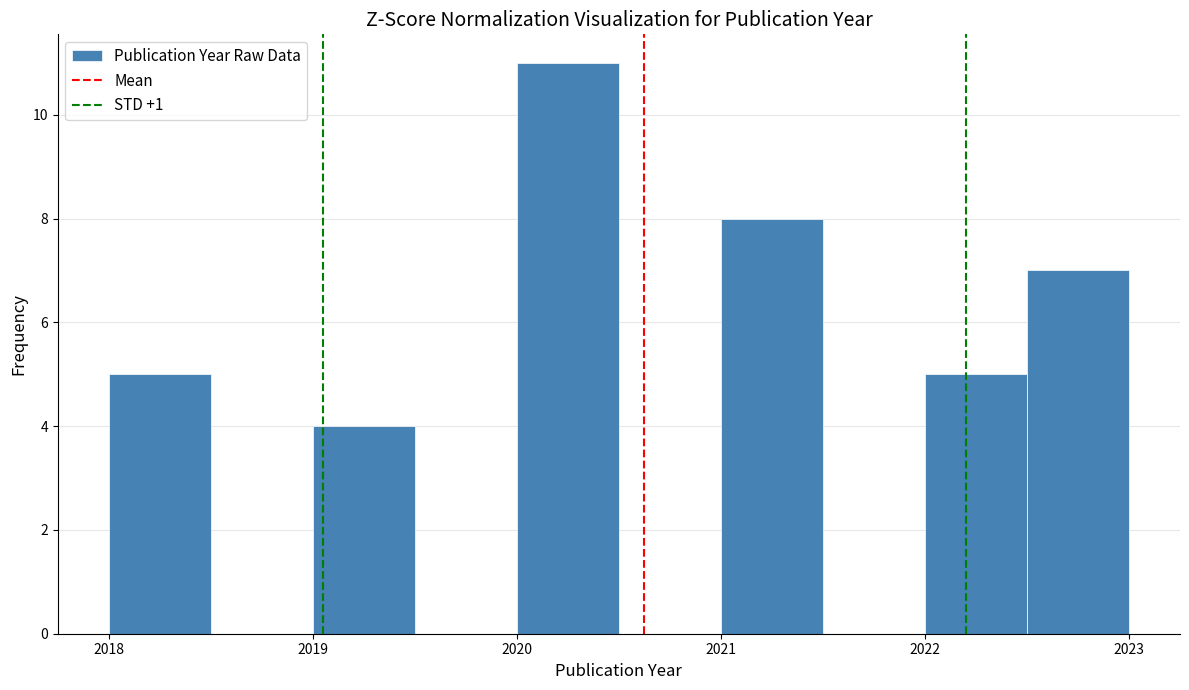

Which range on the x-axis has the tallest bar?

2020.0 to 2020.5